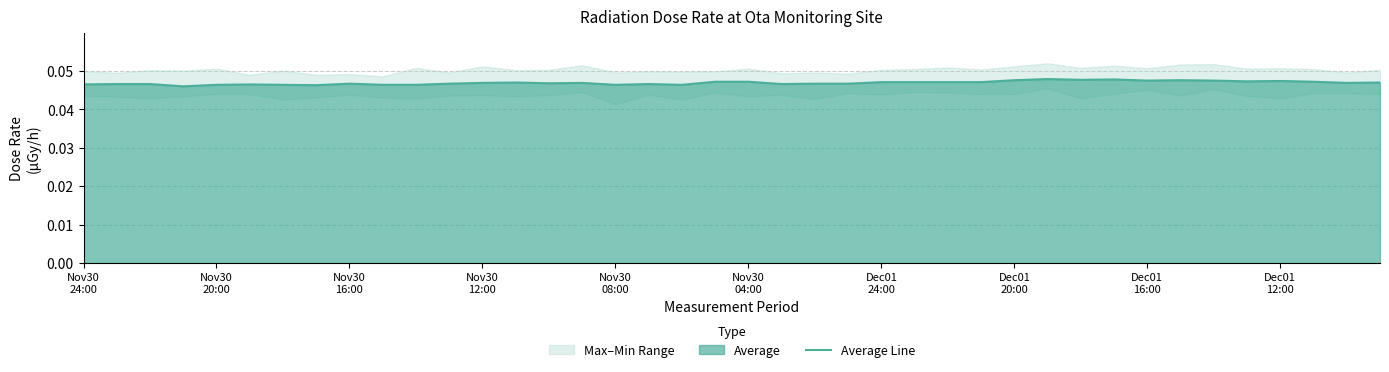

List the labels in order of value, largest first.

29, 31, 30, 28, 33, 32, 34, 36, 35, 19, 20, 37, 24, 25, 26, 27, 13, 39, 12, 15, 38, 14, Dec01
16:00, 11, 22, 23, Nov30
20:00, Nov30
16:00, 17, 21, Nov30
24:00, Nov30
04:00, Nov30
08:00, Dec01
24:00, Dec01
12:00, 10, 16, 18, Dec01
20:00, Nov30
12:00